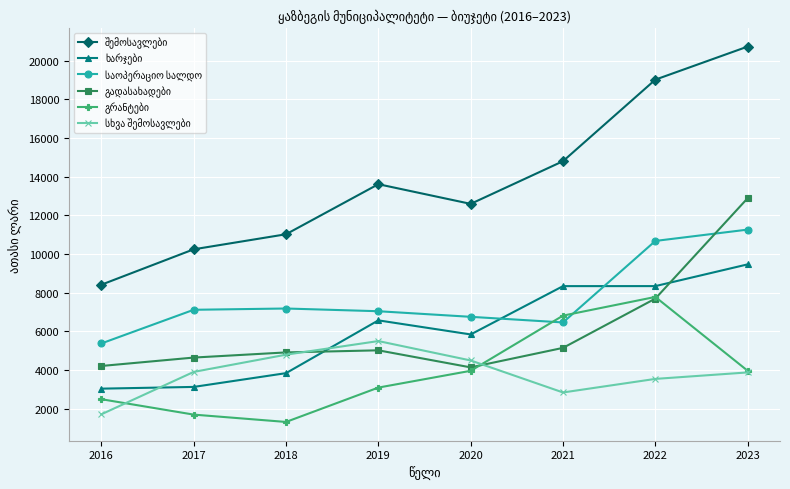

What is the difference between the highest and lowest values at 2020?

8631.9